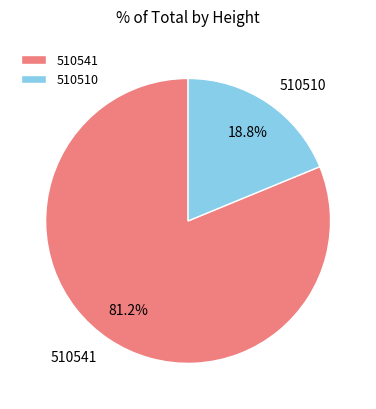

Approximately how many times larger is the value at 510541 compared to 510510?

4.3